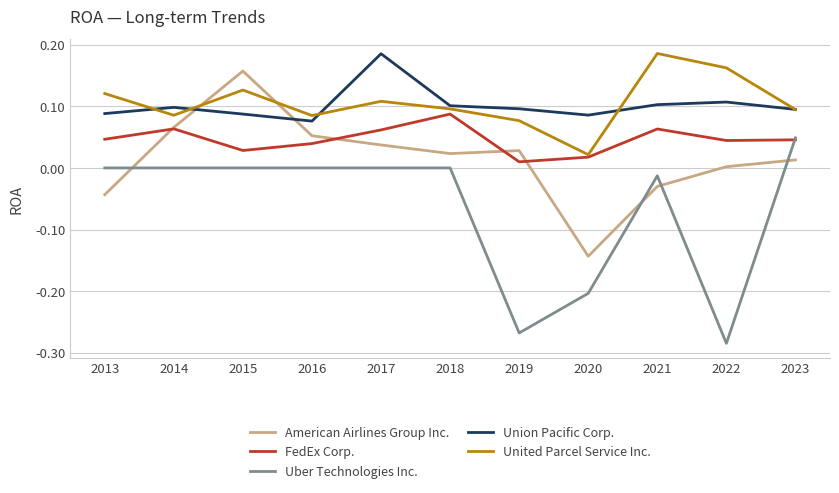

Which series has the widest spread of values?

Uber Technologies Inc.